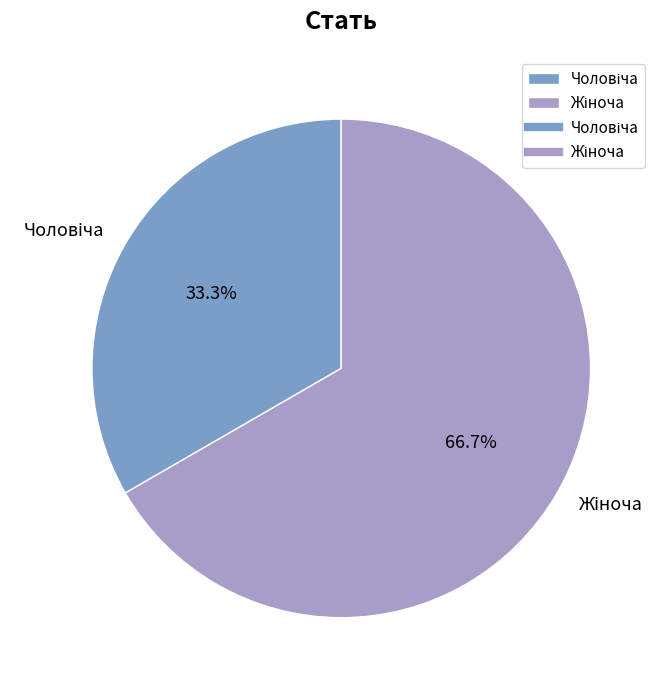

Is there any slice that represents more than half of the pie?

Yes